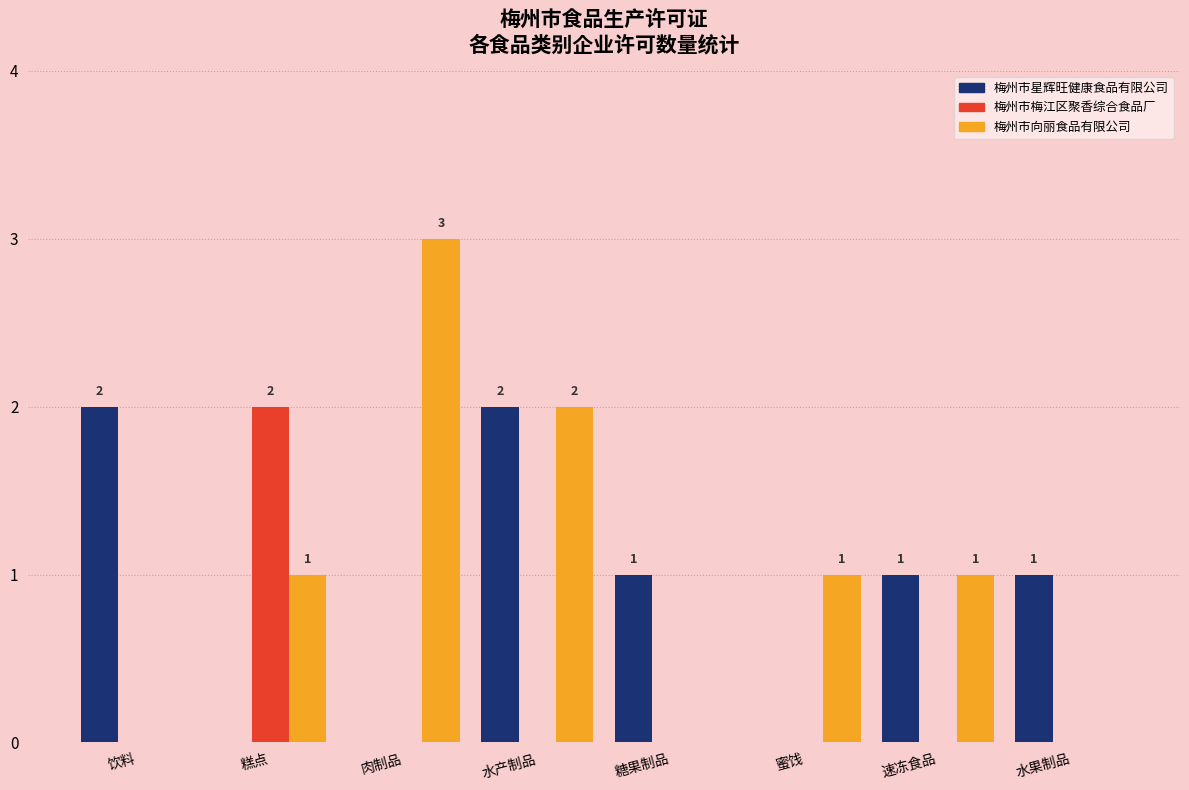

True or false: 梅州市梅江区聚香综合食品厂 has a value of 0 at 蜜饯.

True